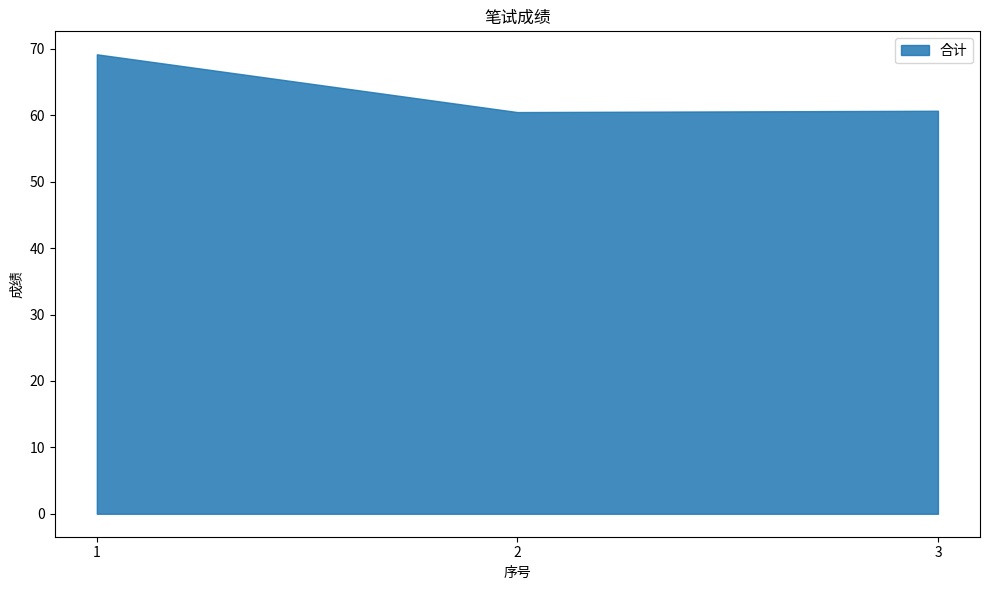

Which series has the largest range (max minus min)?

合计